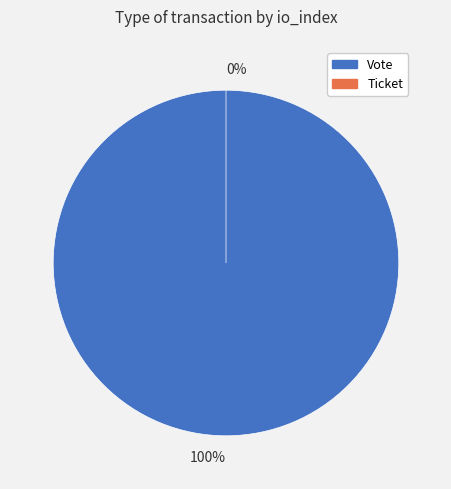

True or false: Vote accounts for 100% of the total.

True